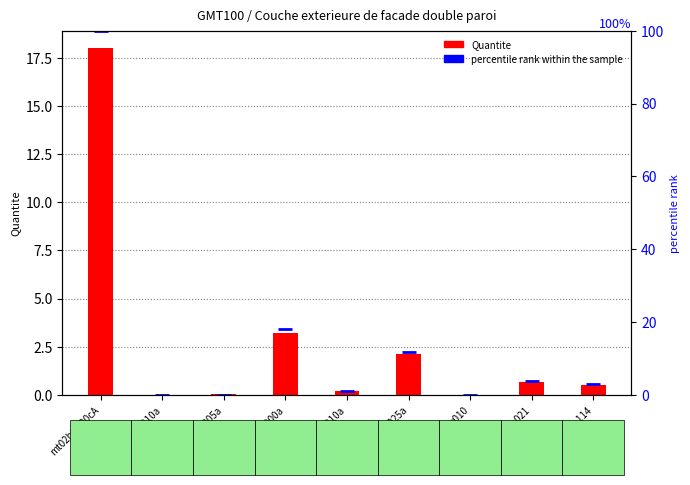

How many bars are there in each group?

2